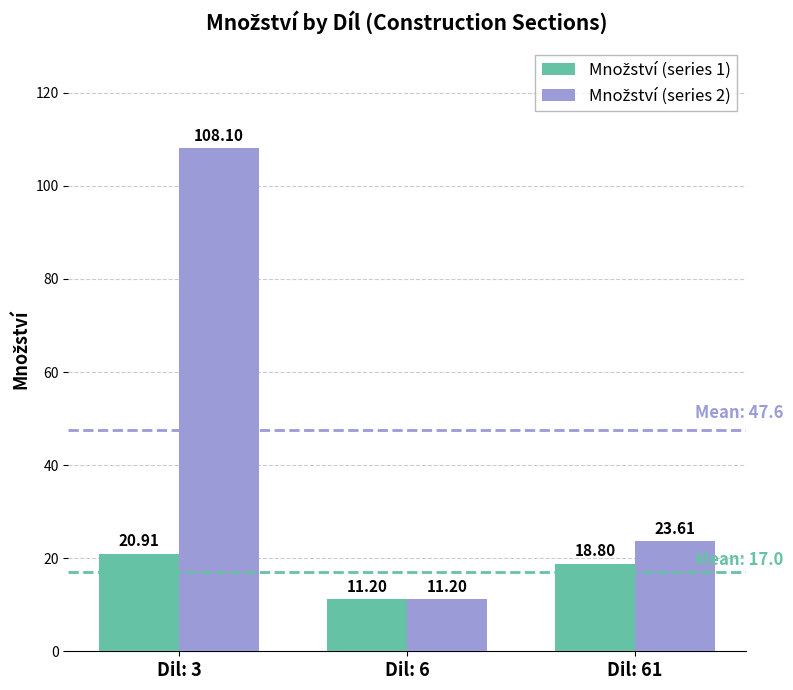

What is the total value across all series at Dil: 6?

22.4